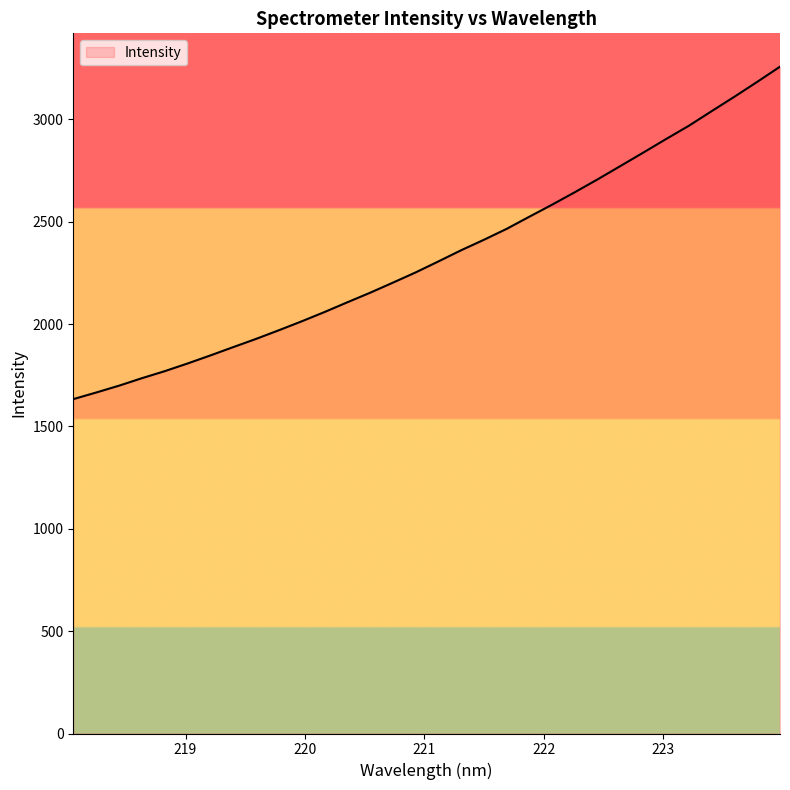

What is the minimum value shown in the chart?

1633.2